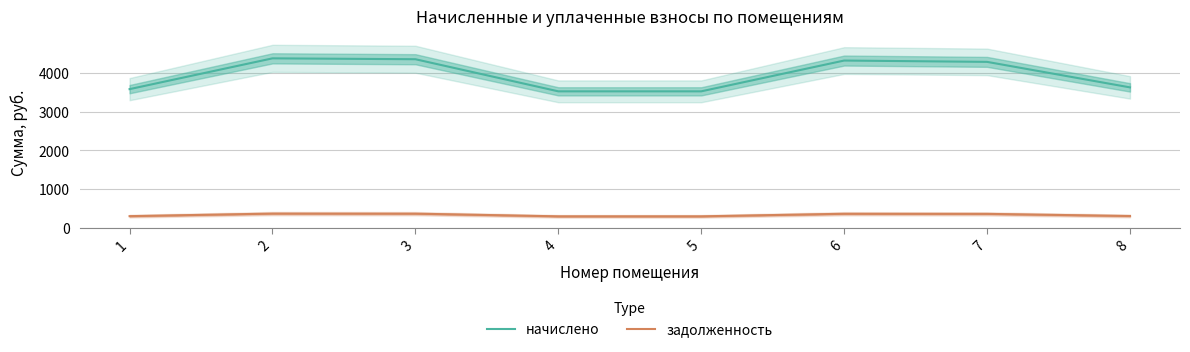

Reading left to right, transcribe all the data shown in this chart.

начислено: 1=3587.3	2=4384.4	3=4361.6	4=3530.3	5=3530.3	6=4327.4	7=4293.2	8=3632.8
задолженность: 1=298.9	2=365.4	3=363.5	4=294.2	5=294.2	6=360.6	7=357.8	8=302.7